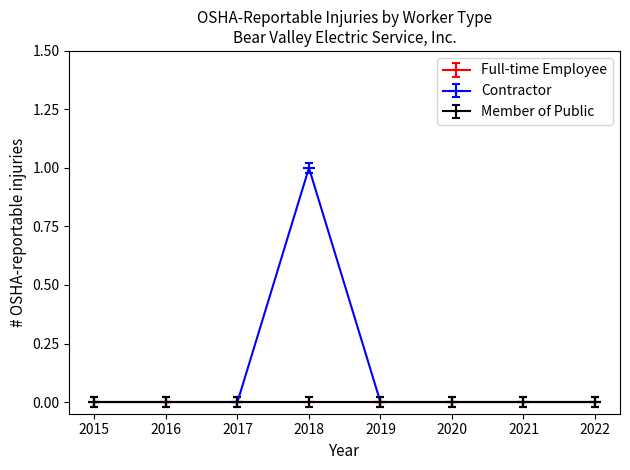

Reading right to left, list all the values displayed in this chart.

Full-time Employee: 2022=0	2021=0	2020=0	2019=0	2018=0	2017=0	2016=0	2015=0
Contractor: 2022=0	2021=0	2020=0	2019=0	2018=1	2017=0	2016=0	2015=0
Member of Public: 2022=0	2021=0	2020=0	2019=0	2018=0	2017=0	2016=0	2015=0